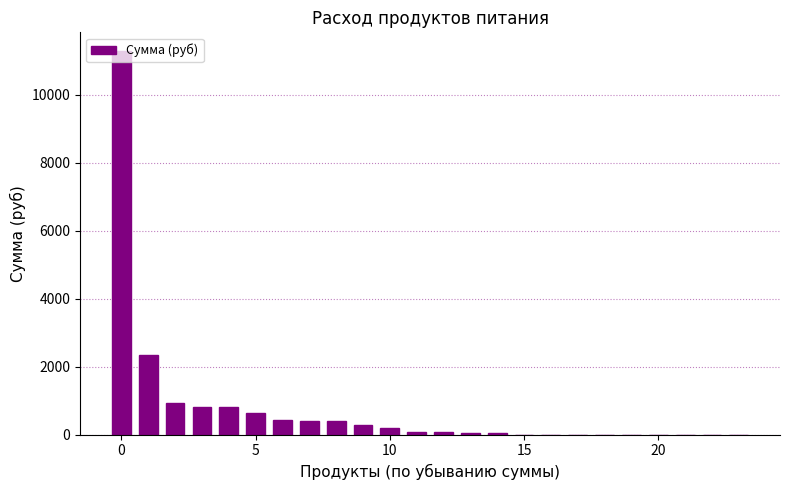

Reading left to right, what are all the values shown in this chart?

11277.0	2356.8	920.5	805.5	805.5	626.5	420.6	413.5	411.7	294.1	179.0	85.9	64.4	44.8	34.4	0.0	0.0	0.0	0.0	0.0	0.0	0.0	0.0	0.0